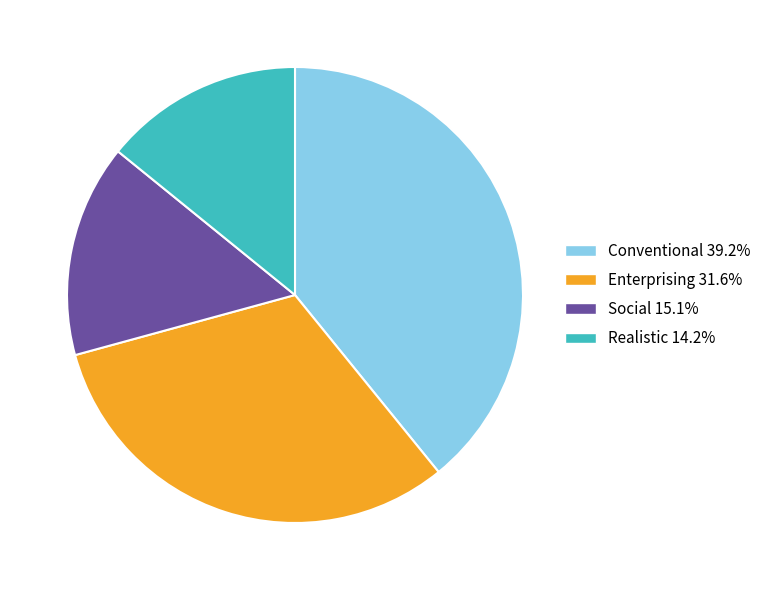

Is the sum of Conventional 39.2% and Realistic 14.2% greater than half?

Yes